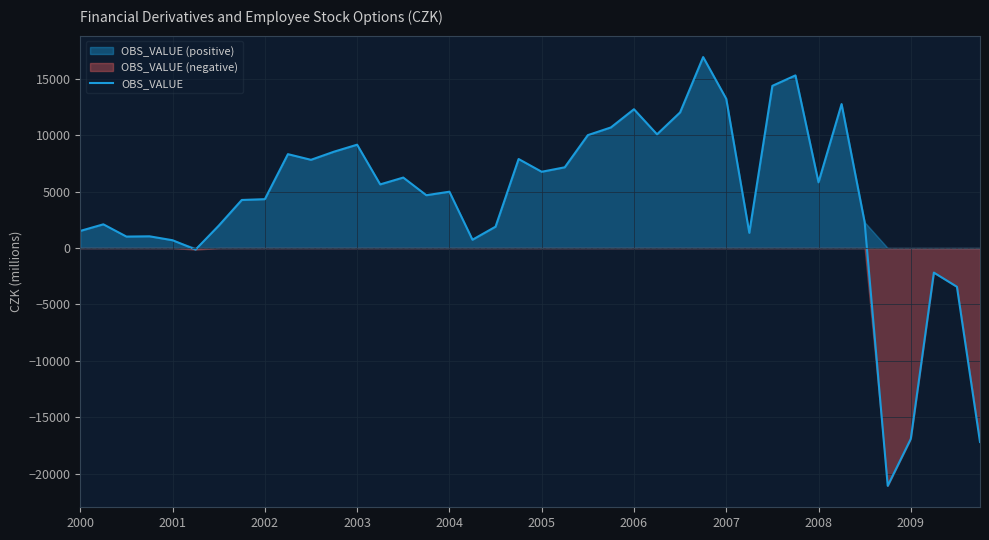

How many points are higher than both their immediate neighbors (excluding endpoints)?

12